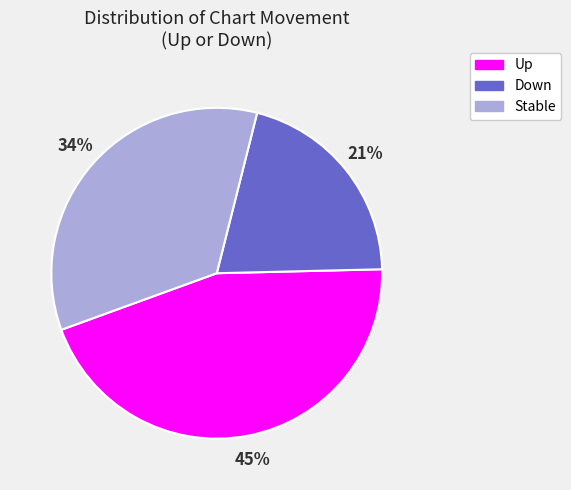

How many segments does this pie chart have?

3